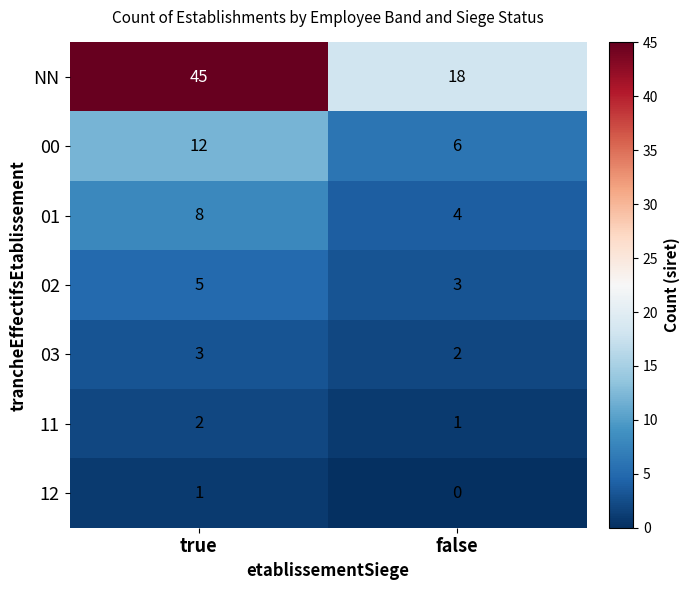

True or false: 11 has a value of 3 at true.

False